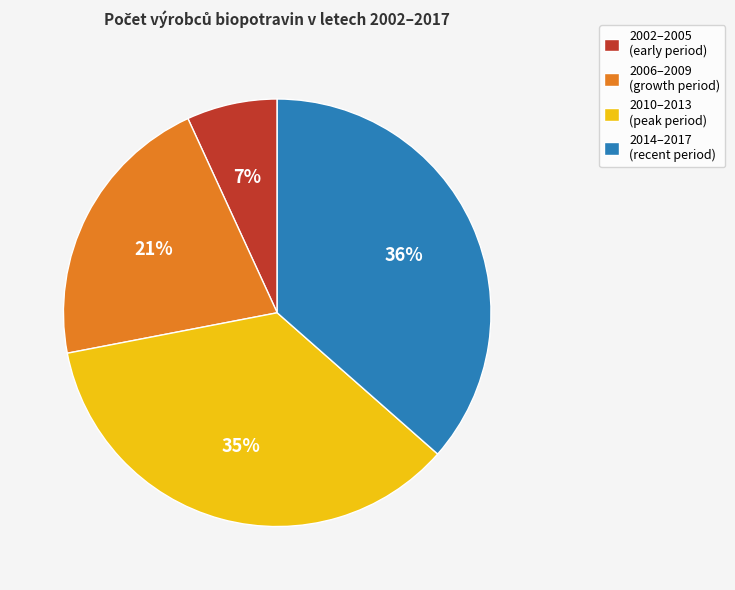

Is there any slice that represents more than half of the pie?

No